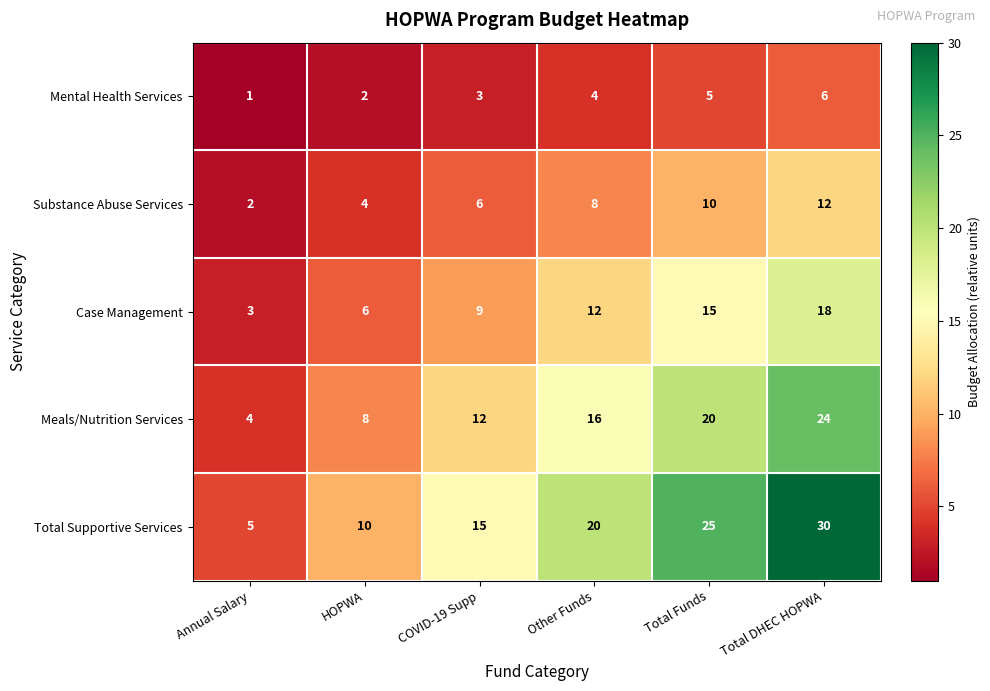

What is the difference between the maximum and minimum values in the Case Management series?

15